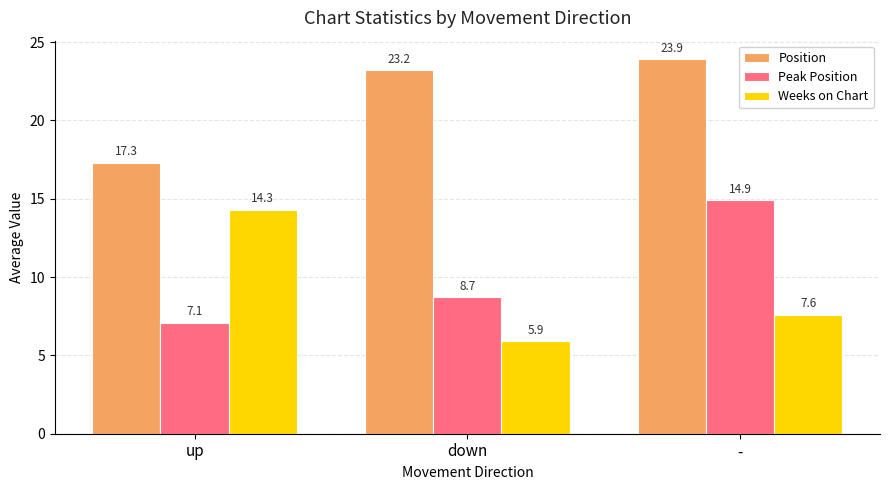

Reading left to right, extract all data points from this chart.

Position: 17.3	23.2	23.9
Peak Position: 7.1	8.7	14.9
Weeks on Chart: 14.3	5.9	7.6